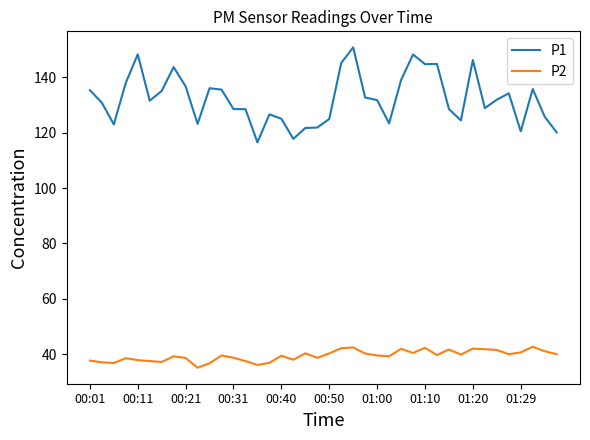

How many distinct data groups are displayed?

2